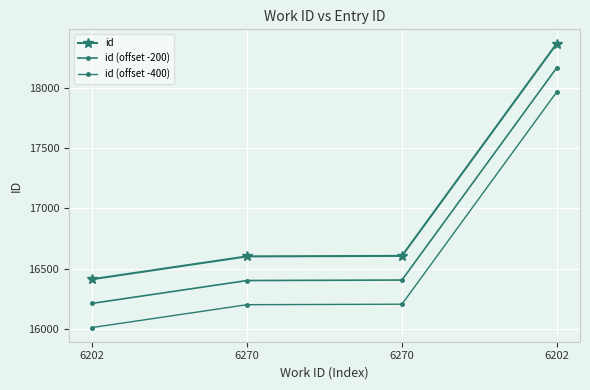

True or false: id (offset -400) and id cross at least once.

False